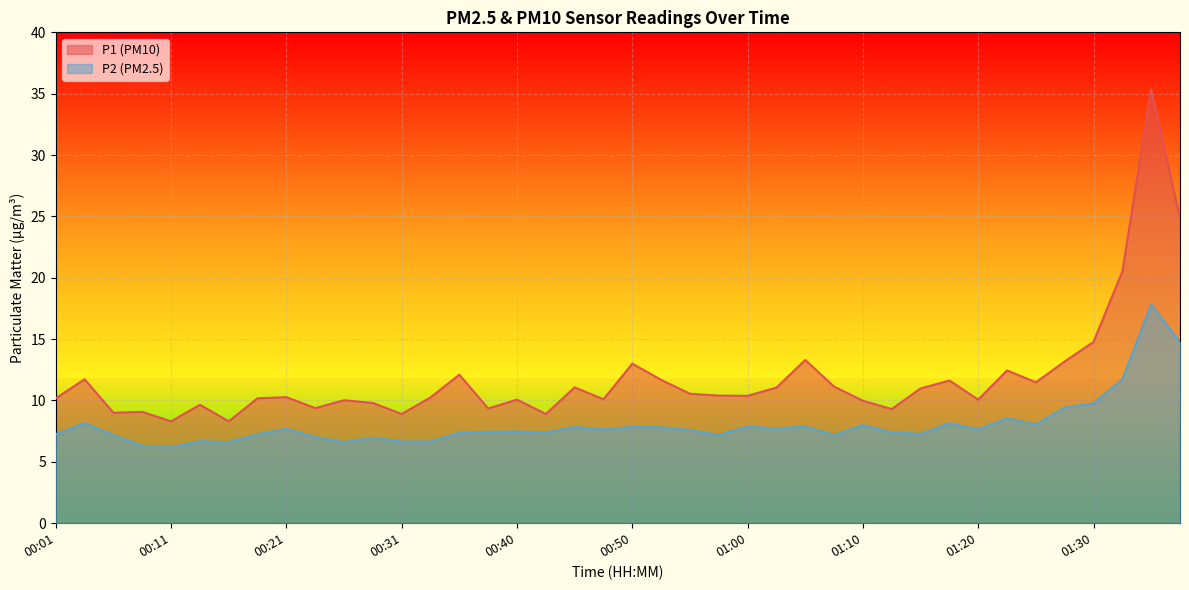

Rank the series at 00:40 from highest to lowest value.

P1, P2